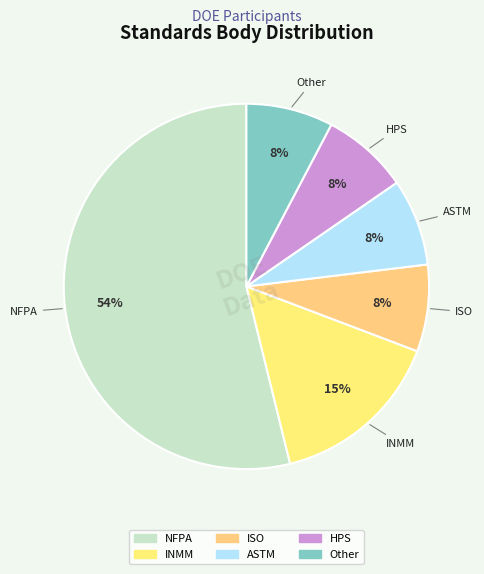

How many segments does this pie chart have?

6